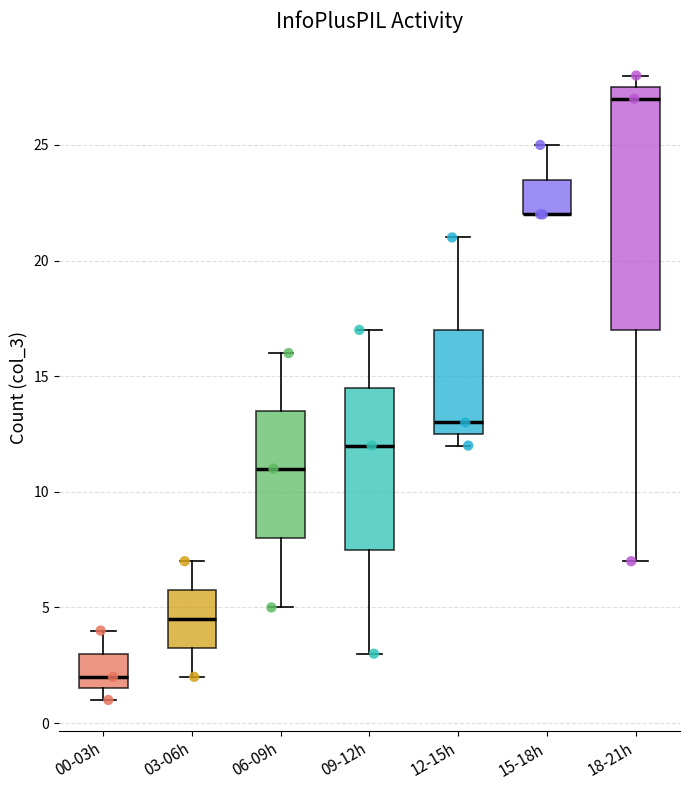

Which box is the tallest, from its lower edge to its upper edge?

18-21h